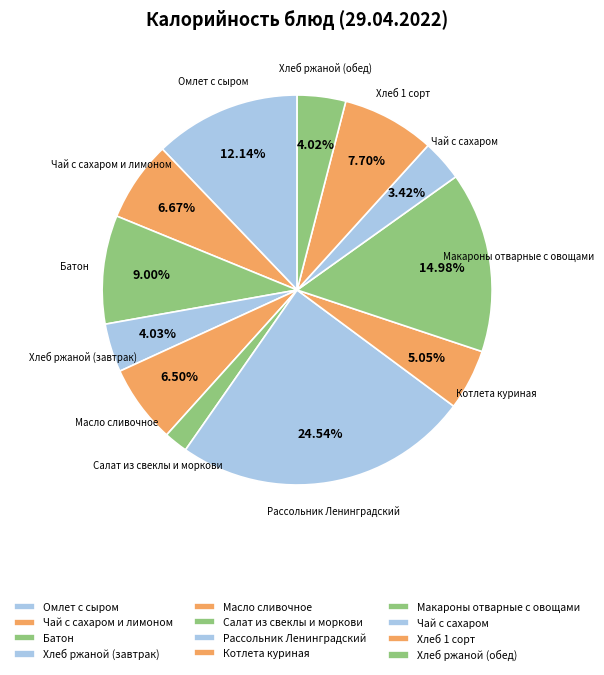

Combined, do Масло сливочное and Чай с сахаром account for over 50%?

No